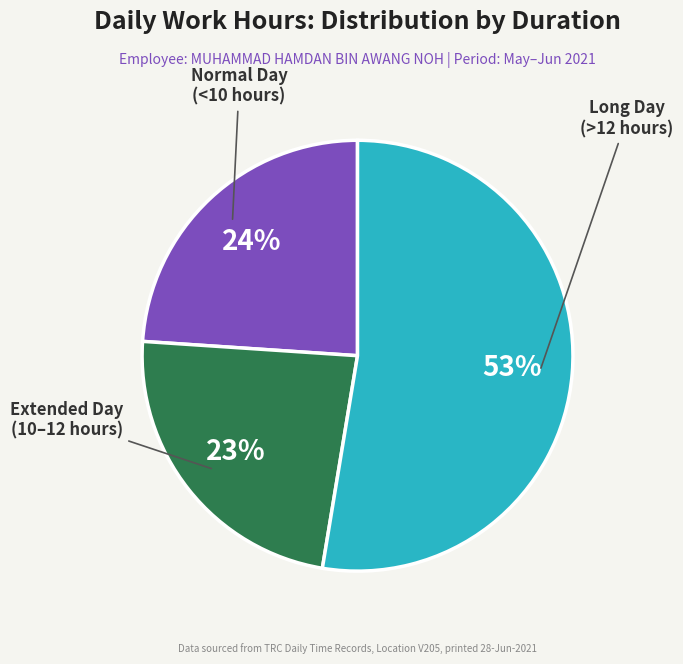

To the nearest percent, what percentage of the pie is Long Day (>12 hours)?

53%